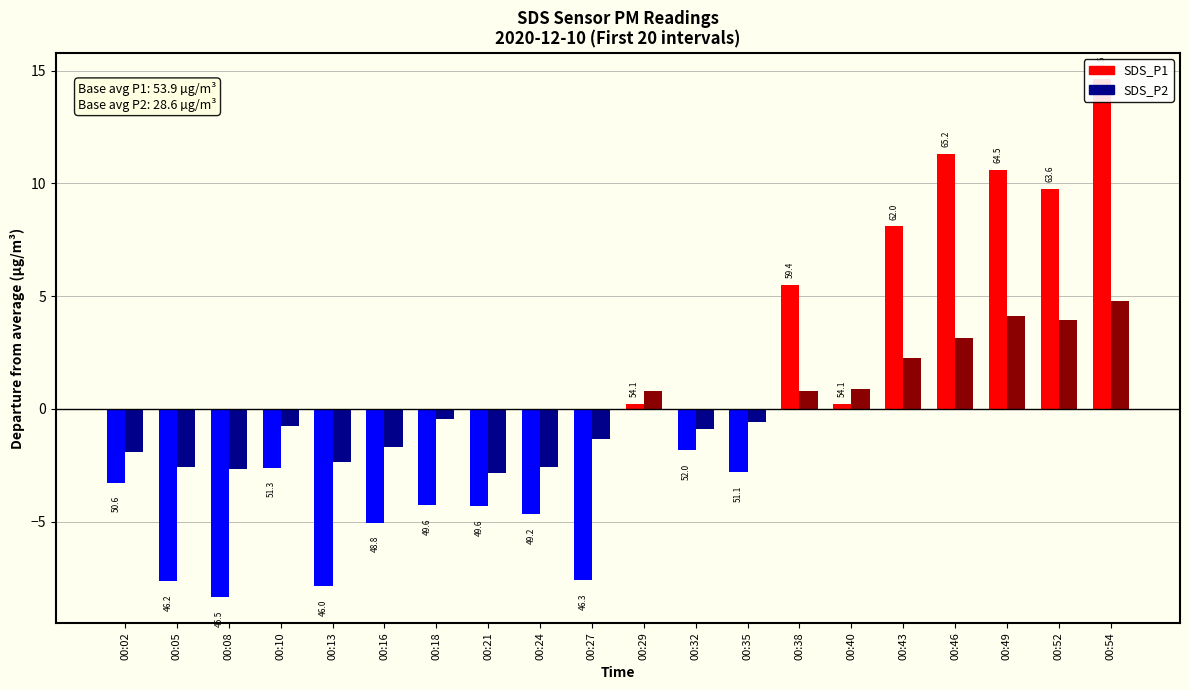

What is the difference between the SDS_P1 (above avg) values at 00:02 and 00:52?

9.8